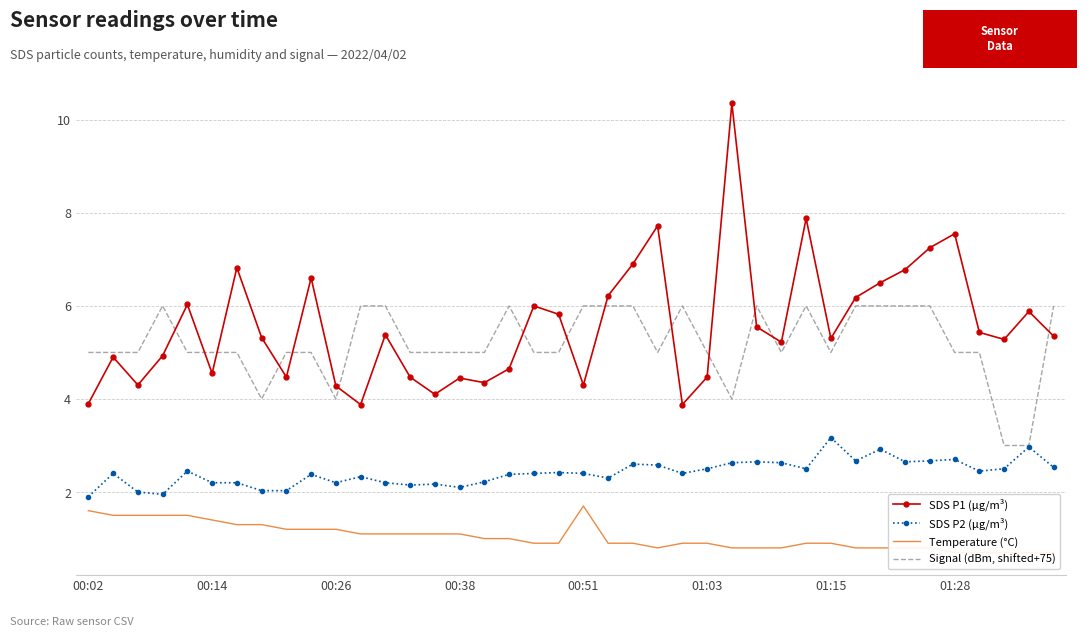

True or false: Signal (dBm, shifted+75) and Temperature (°C) cross at least once.

False